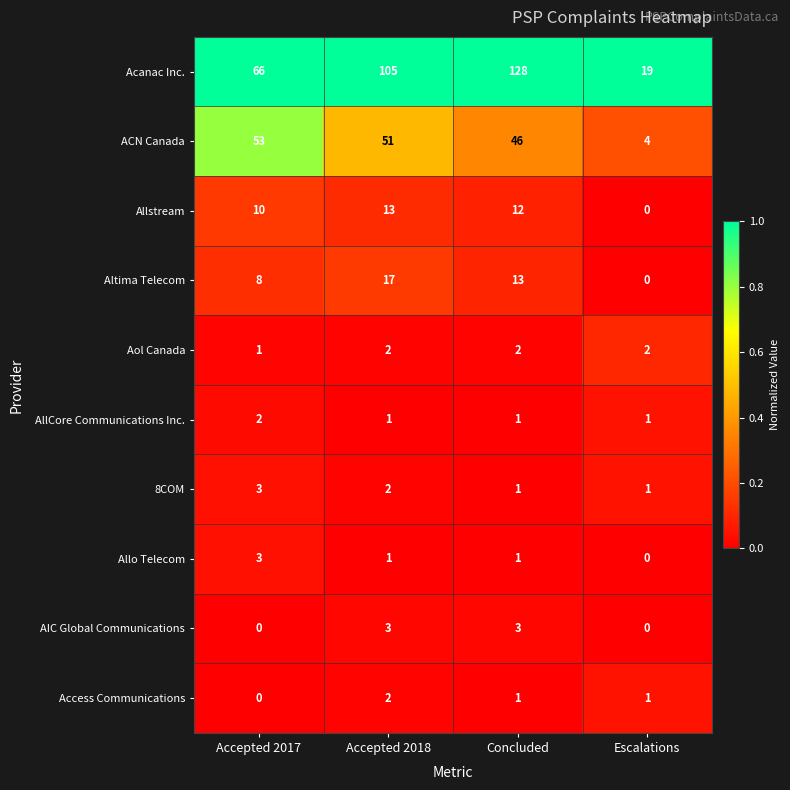

What is the total value across all series at Concluded?

208